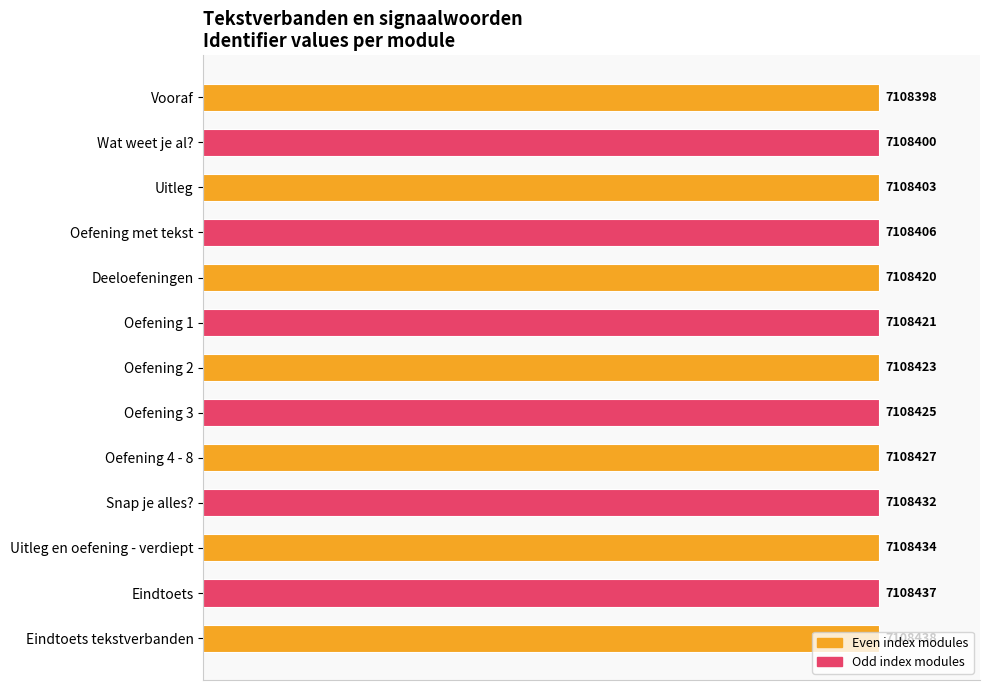

Does the chart contain any negative values?

No